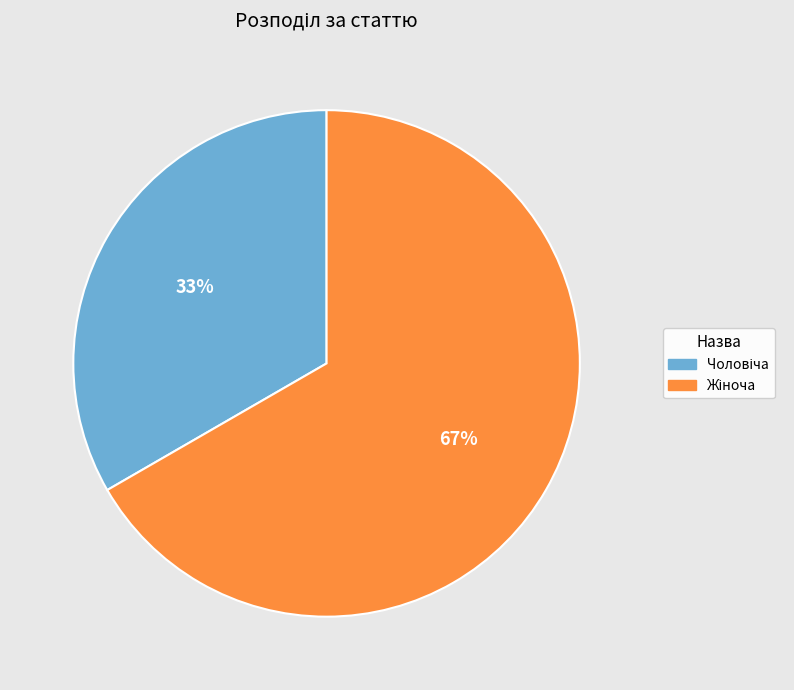

To the nearest percent, what is the average slice percentage?

50%